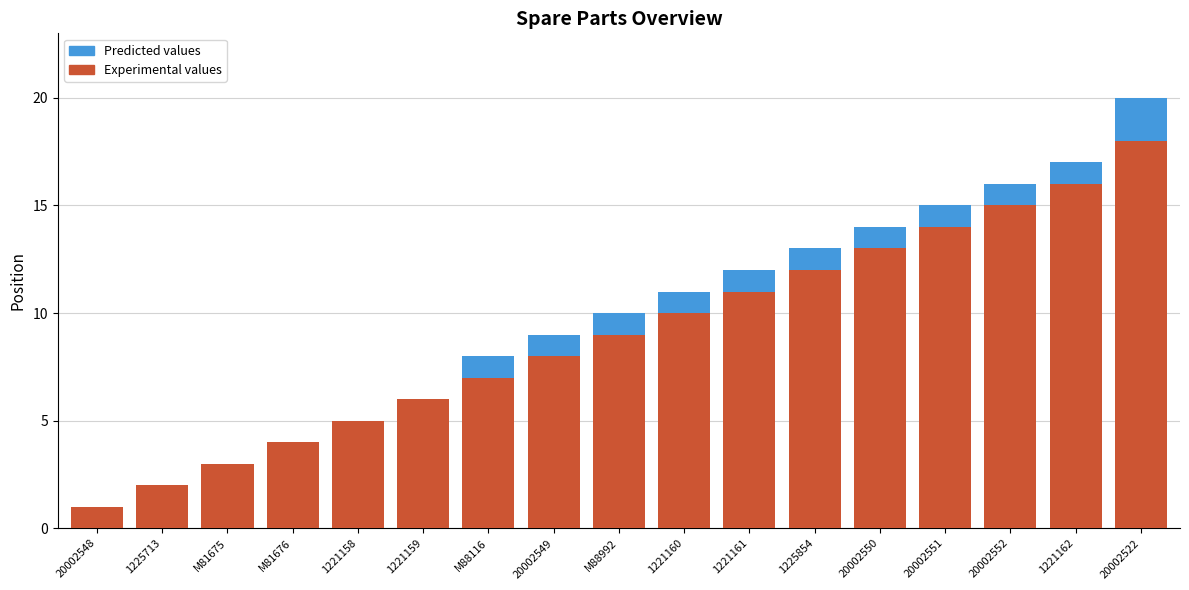

The Experimental values series shows 5 at M81675. True or false?

False